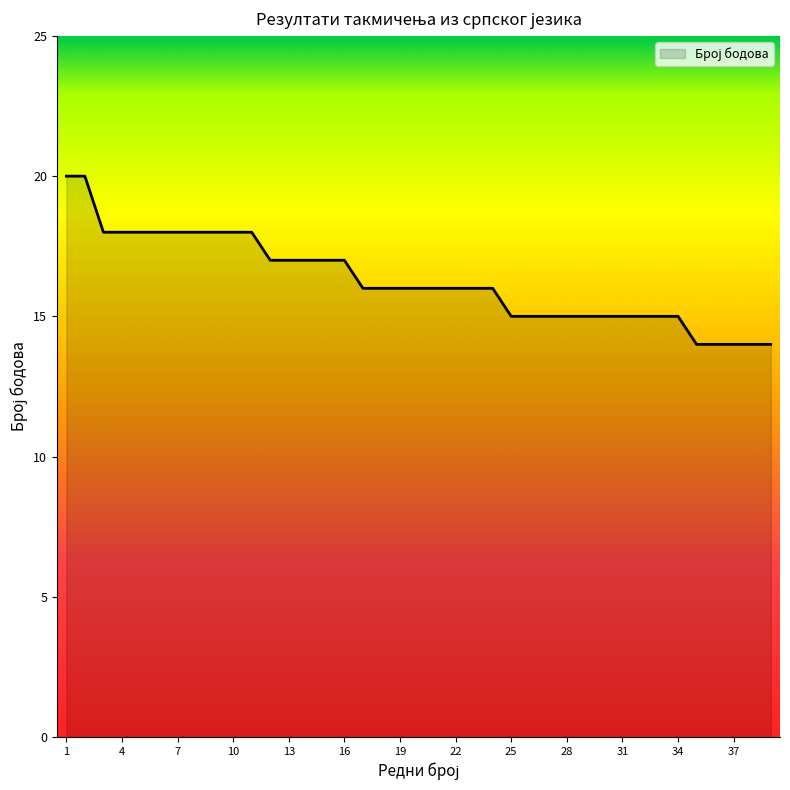

Count the values in the range 15 to 18.

32